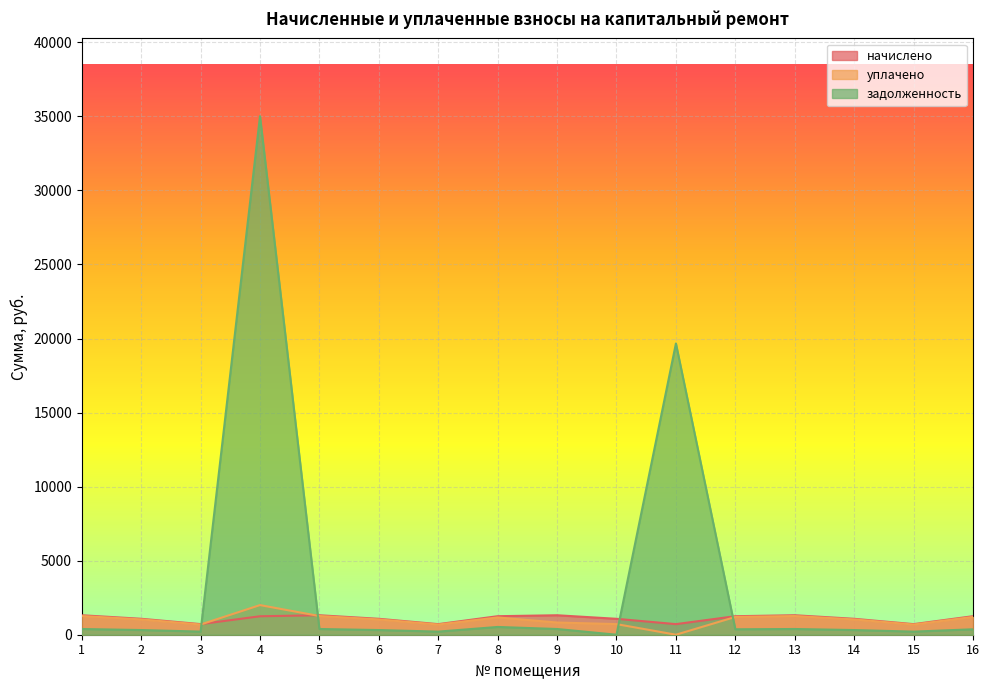

How many values in уплачено are above zero?

15